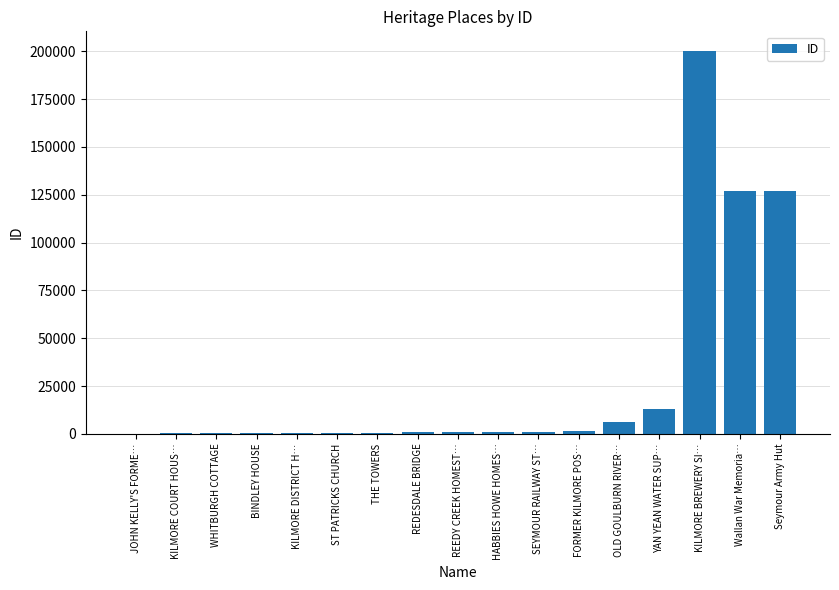

What is the maximum value shown in the chart?

200423